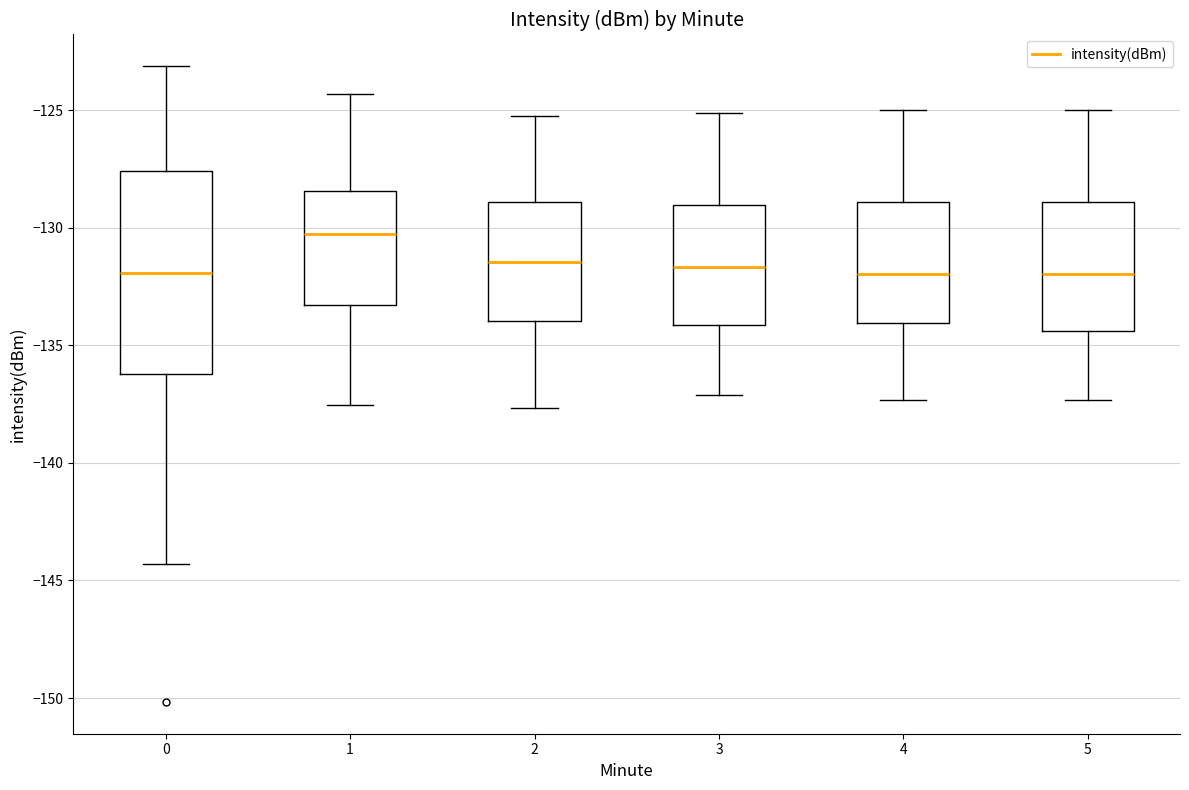

Which box has the highest median line?

1